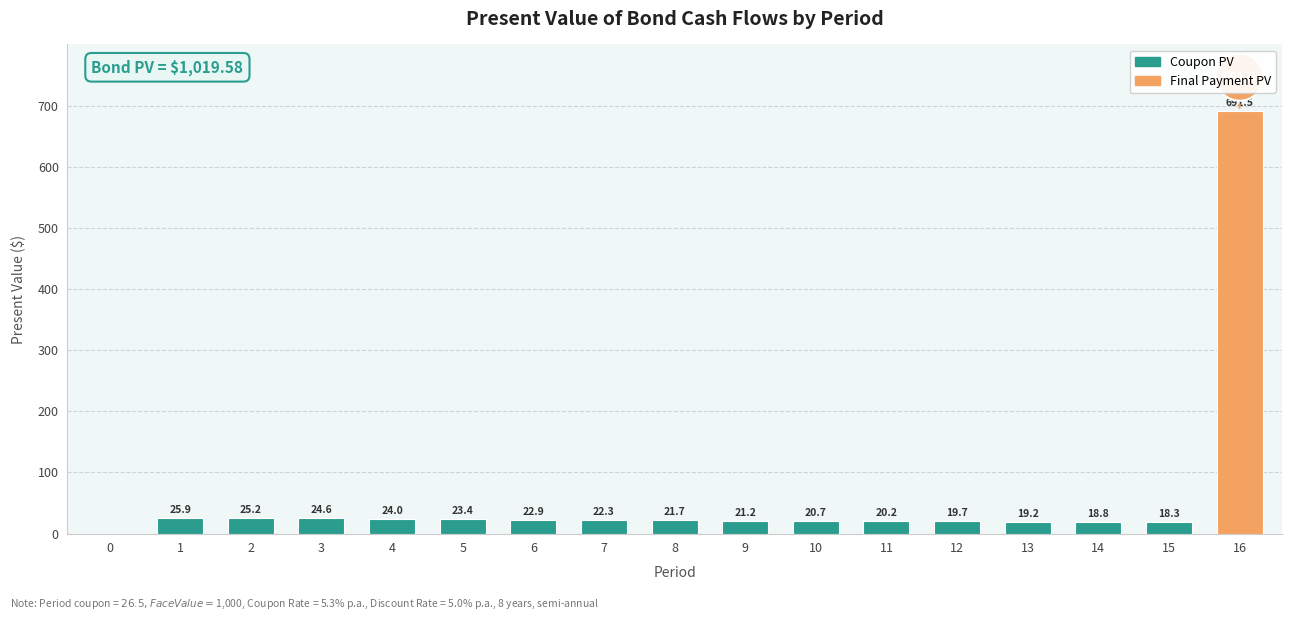

What is the ratio of the value at 11 to the value at 5?

0.9